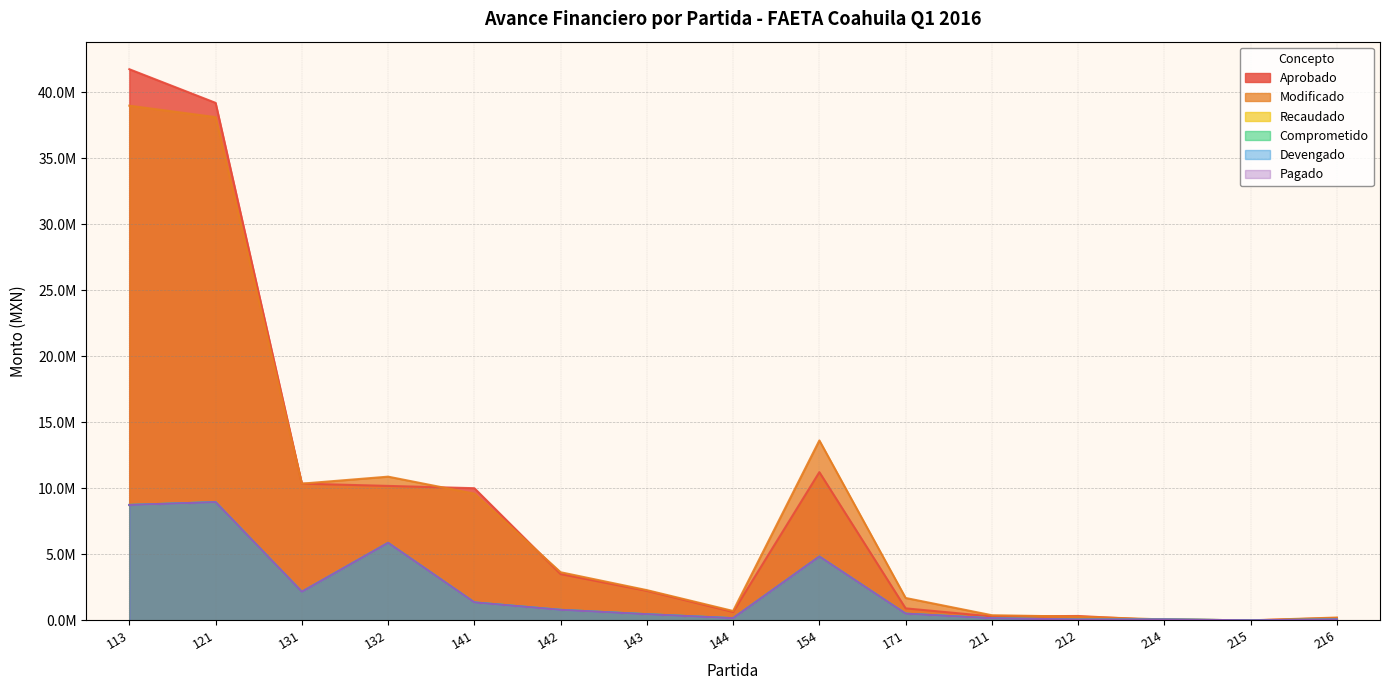

What is the approximate value of Comprometido at 215?

5187.6